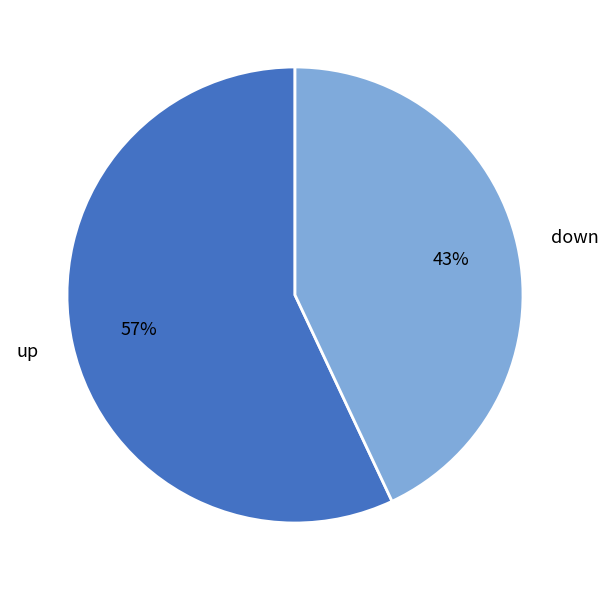

Which category accounts for the majority?

up